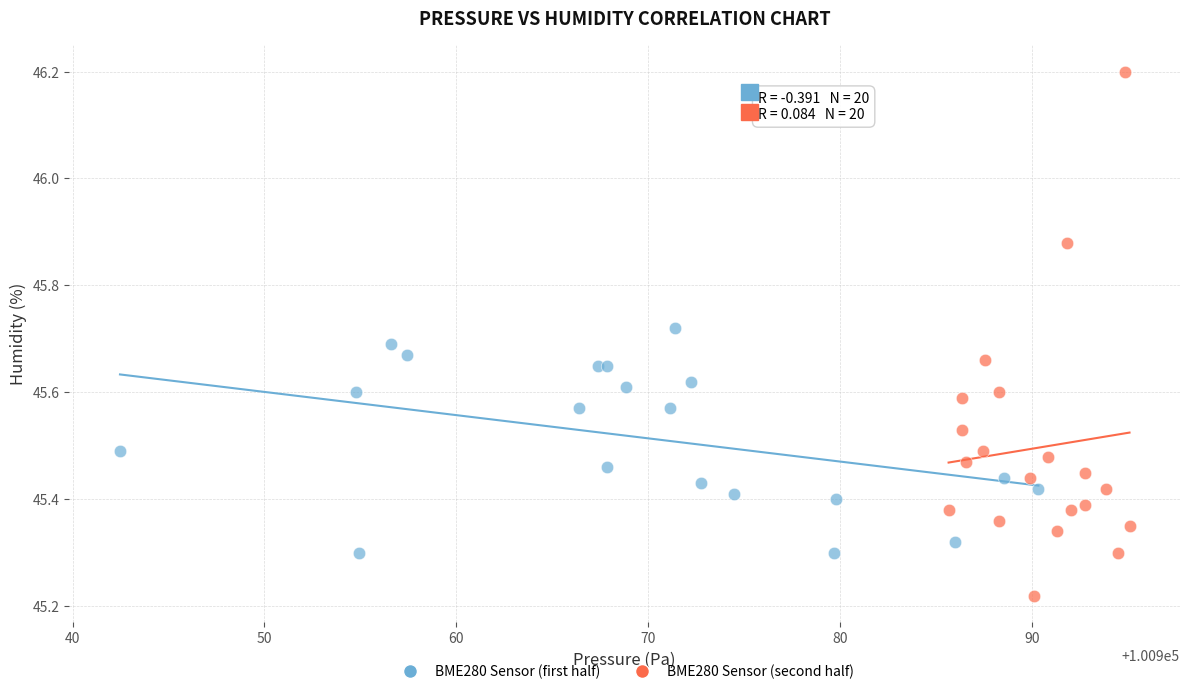

Which series reaches the maximum Y coordinate?

BME280 Sensor (second half)